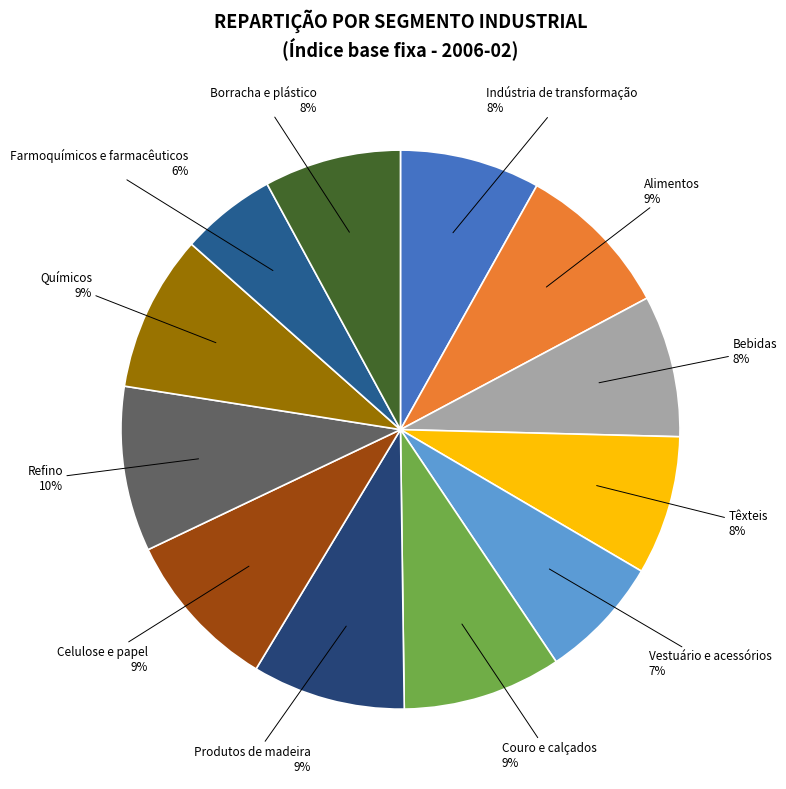

Which slice is the smallest?

Farmoquímicos e farmacêuticos